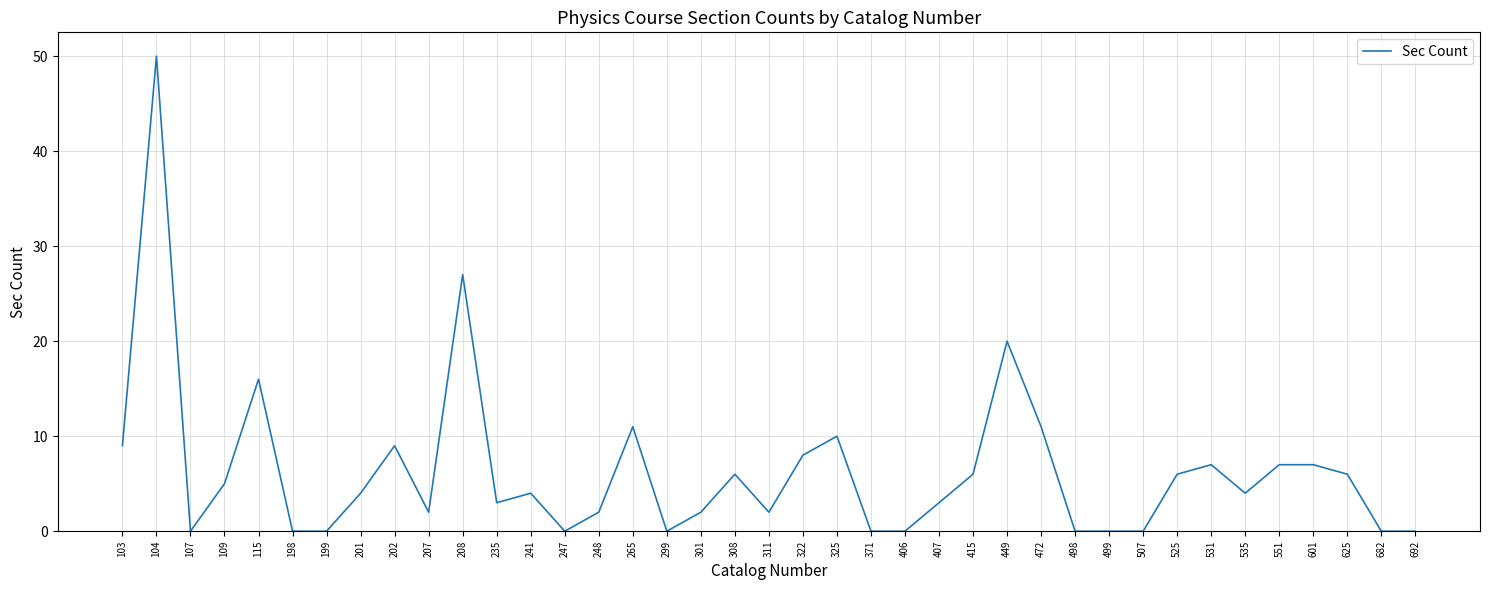

At which label is the value closest to 25?

208